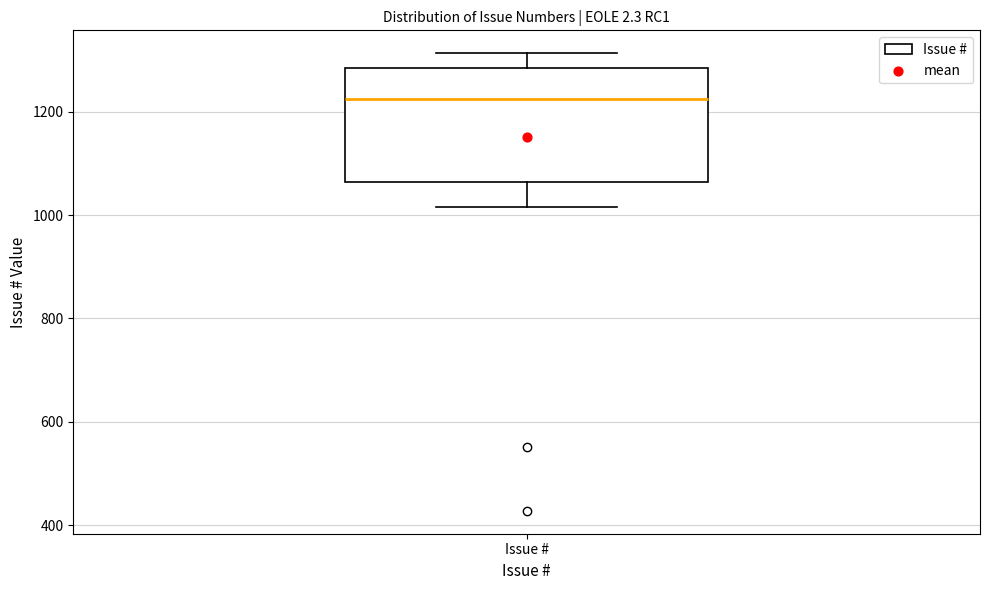

Where is the upper edge of the box for Issue # on the y-axis? The values are not printed on the chart, so give them approximately, as read against the axis.

1280